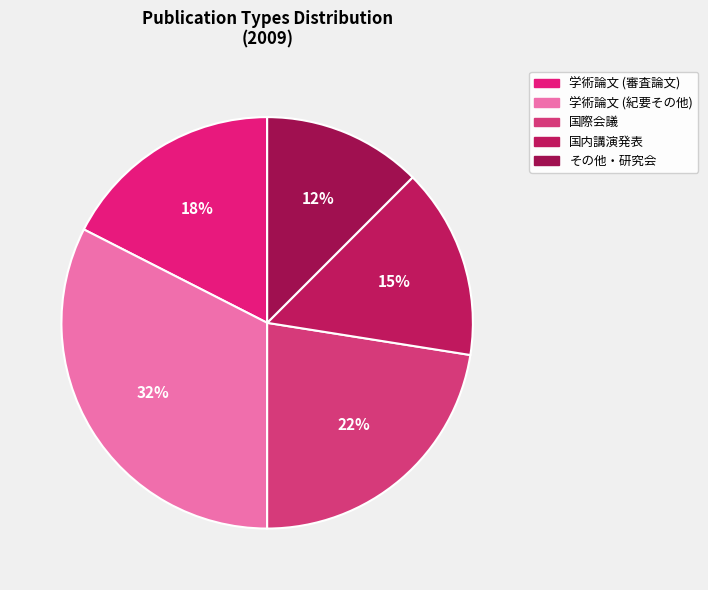

To the nearest percent, what is the average slice percentage?

20%